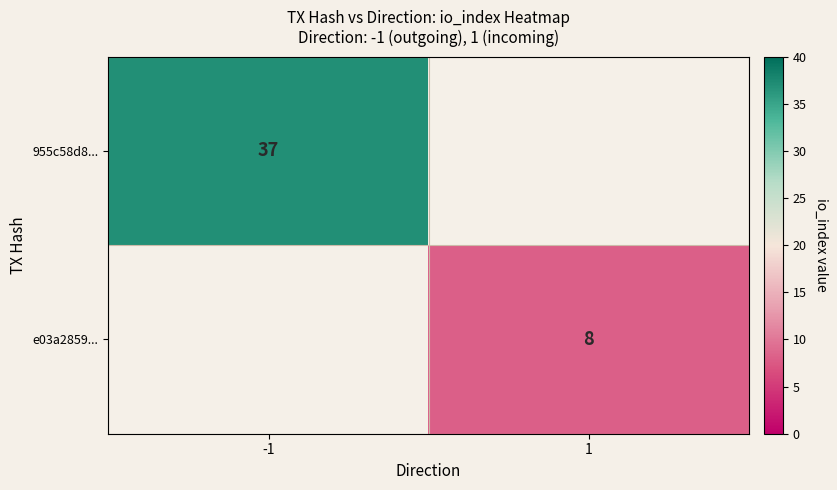

Is the value of 955c58d8... at -1 greater than the value of e03a2859... at 1?

Yes